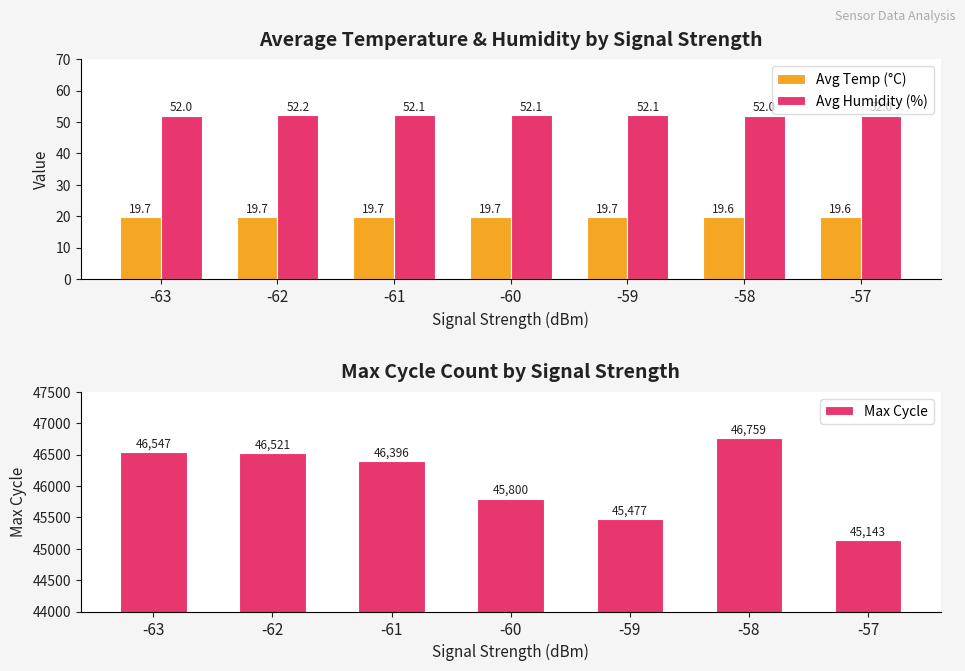

Rank the series at -62 from lowest to highest value.

Avg Temp (°C), Avg Humidity (%), Max Cycle